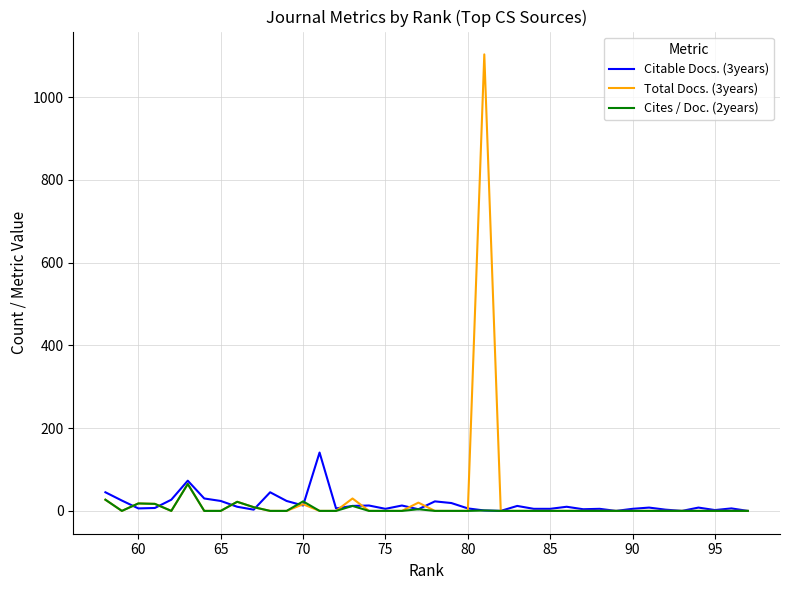

True or false: Cites / Doc. (2years) and Total Docs. (3years) cross at least once.

False